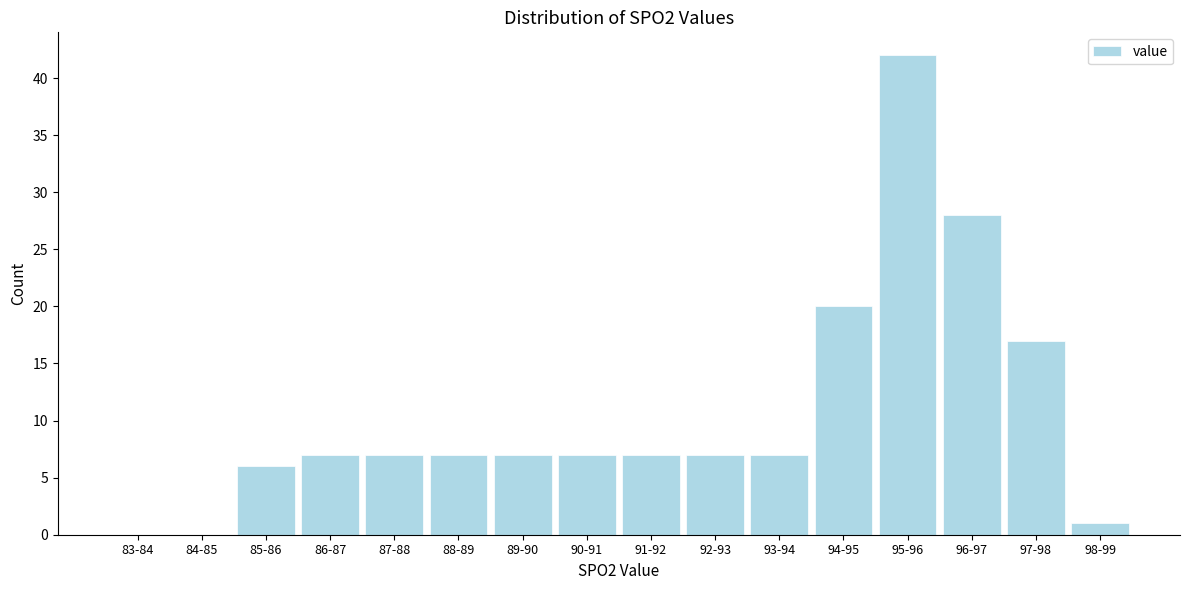

Reading left to right, extract all data points from this chart.

83-84=0	84-85=0	85-86=6	86-87=7	87-88=7	88-89=7	89-90=7	90-91=7	91-92=7	92-93=7	93-94=7	94-95=20	95-96=42	96-97=28	97-98=17	98-99=1